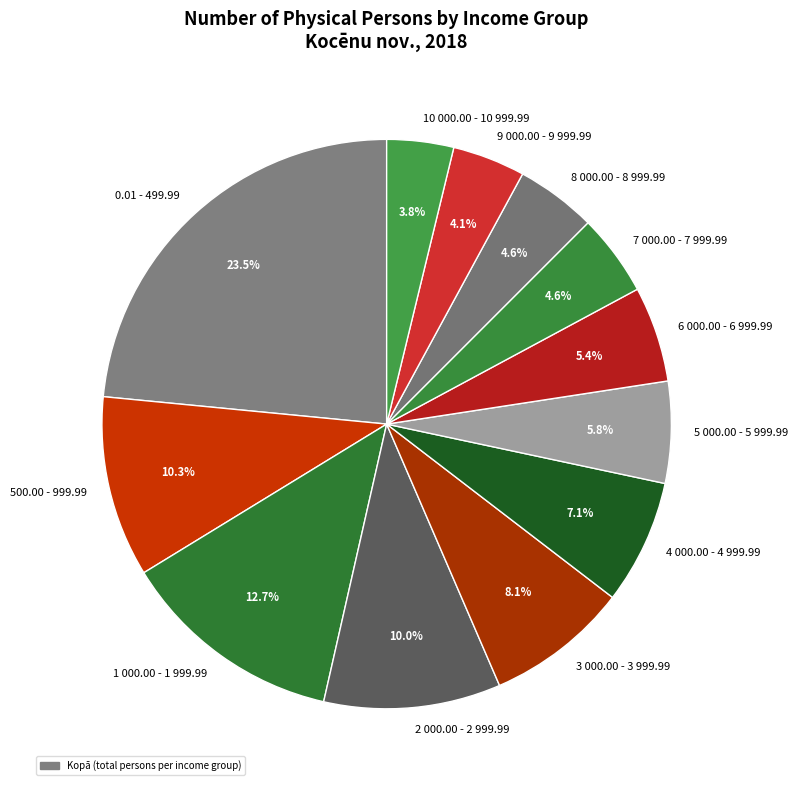

How many segments does this pie chart have?

12